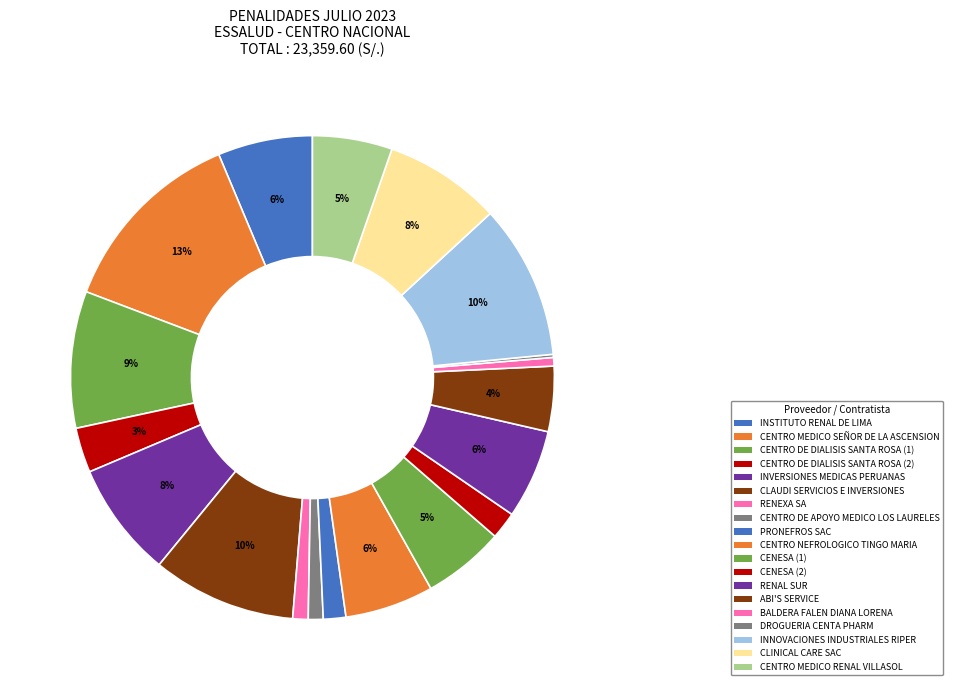

How many slices are in this pie chart?

19